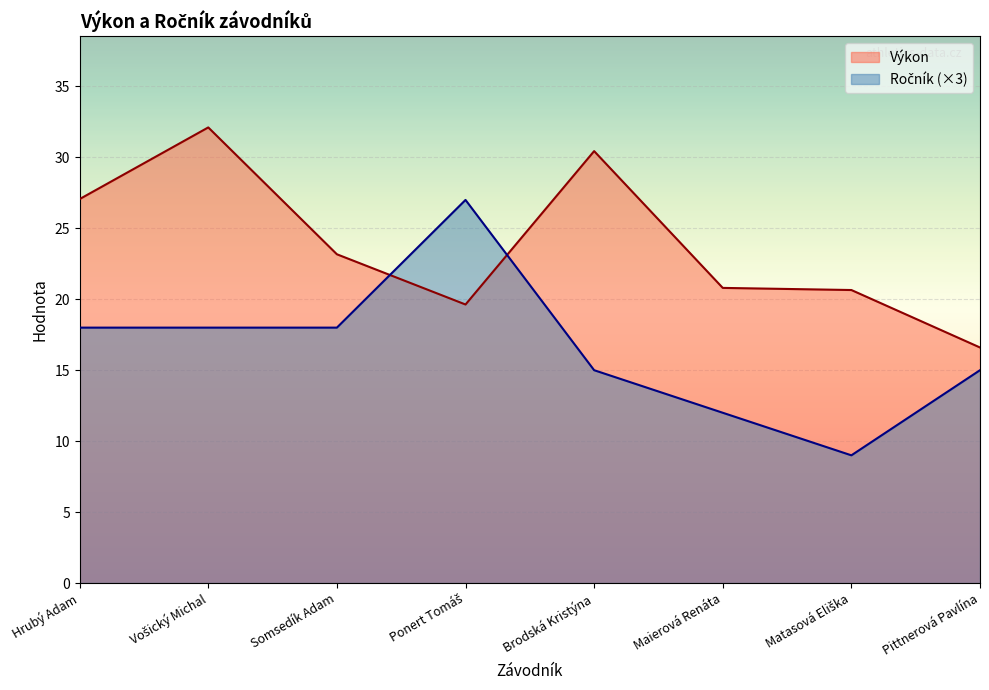

In Výkon, how many points are higher than both neighbors (excluding endpoints)?

2